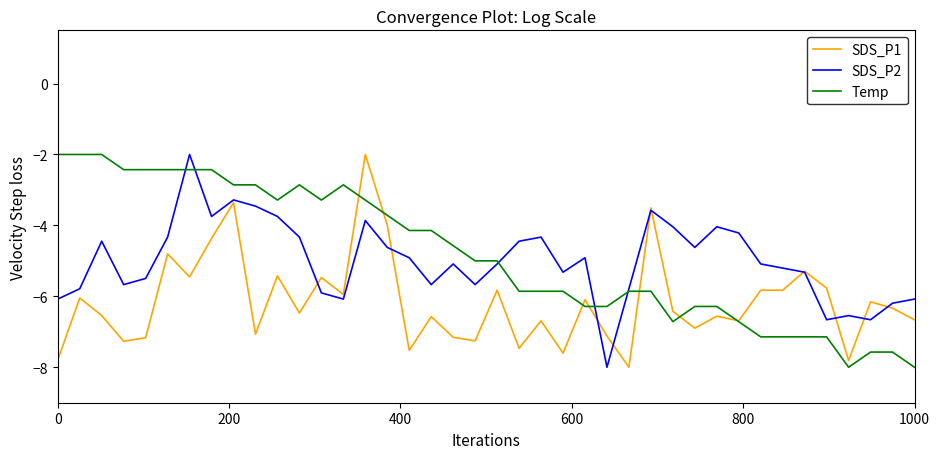

What is the lowest value of the SDS_P1 series?

-8.0